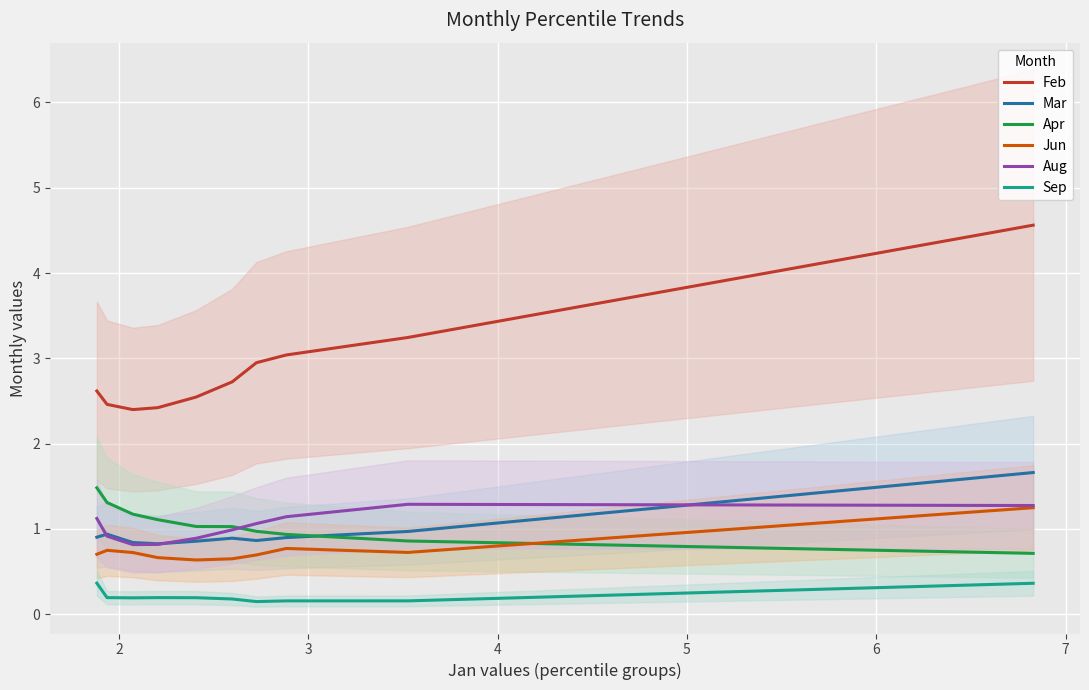

True or false: Aug has more than 2 points higher than both neighbors.

False